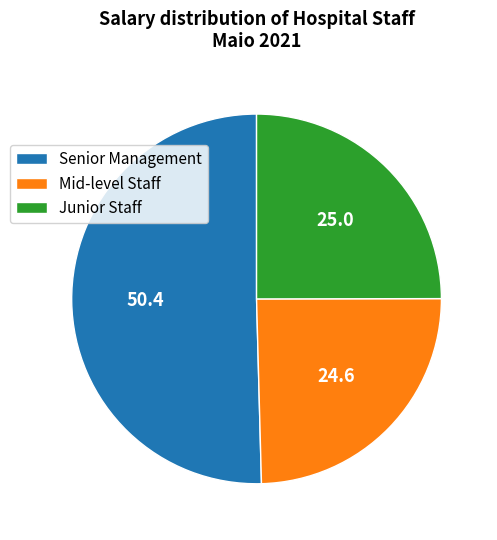

Which slice is the largest?

Senior Management